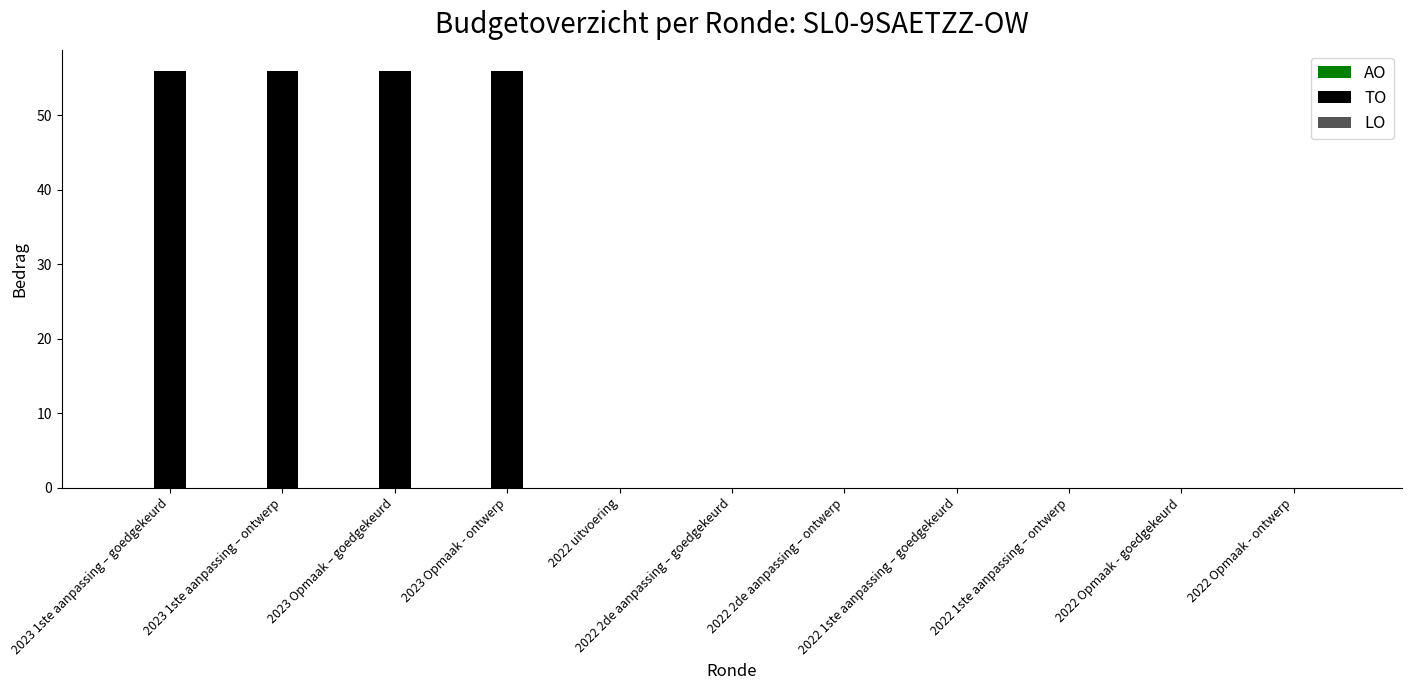

What is the greatest value displayed?

56